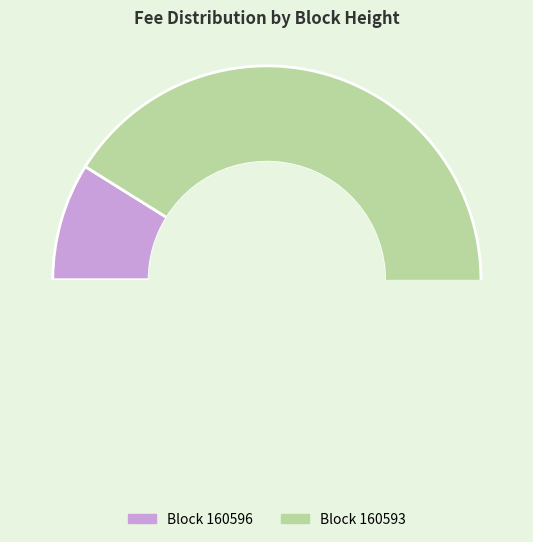

To the nearest percent, what is the difference between the largest and smallest slice percentages?

82%